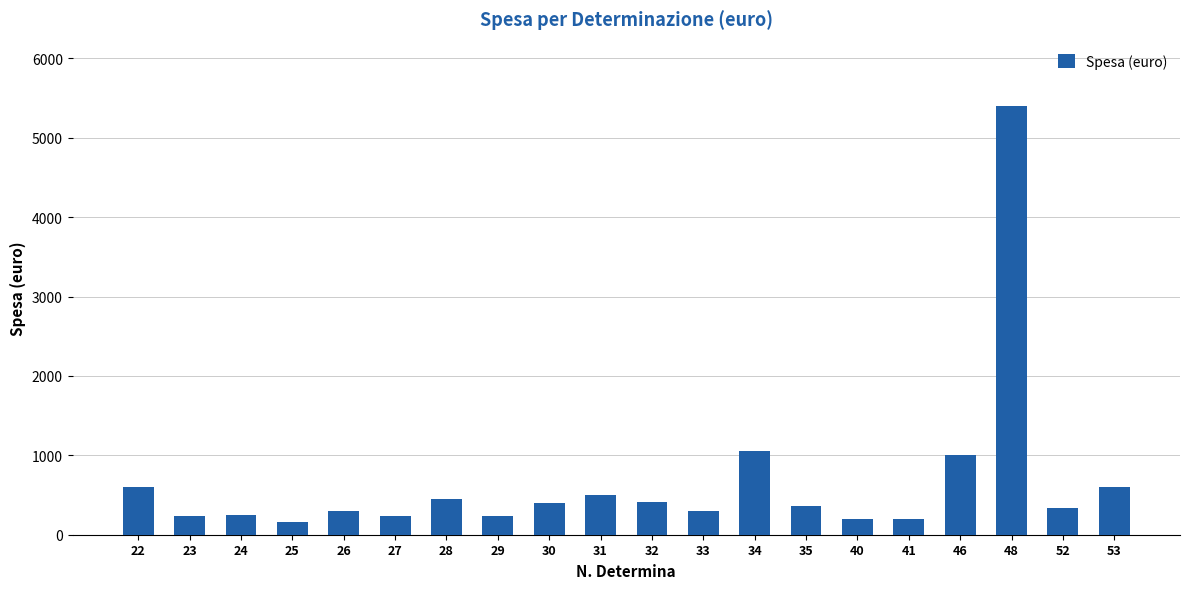

At which label is the value closest to 2780?

34